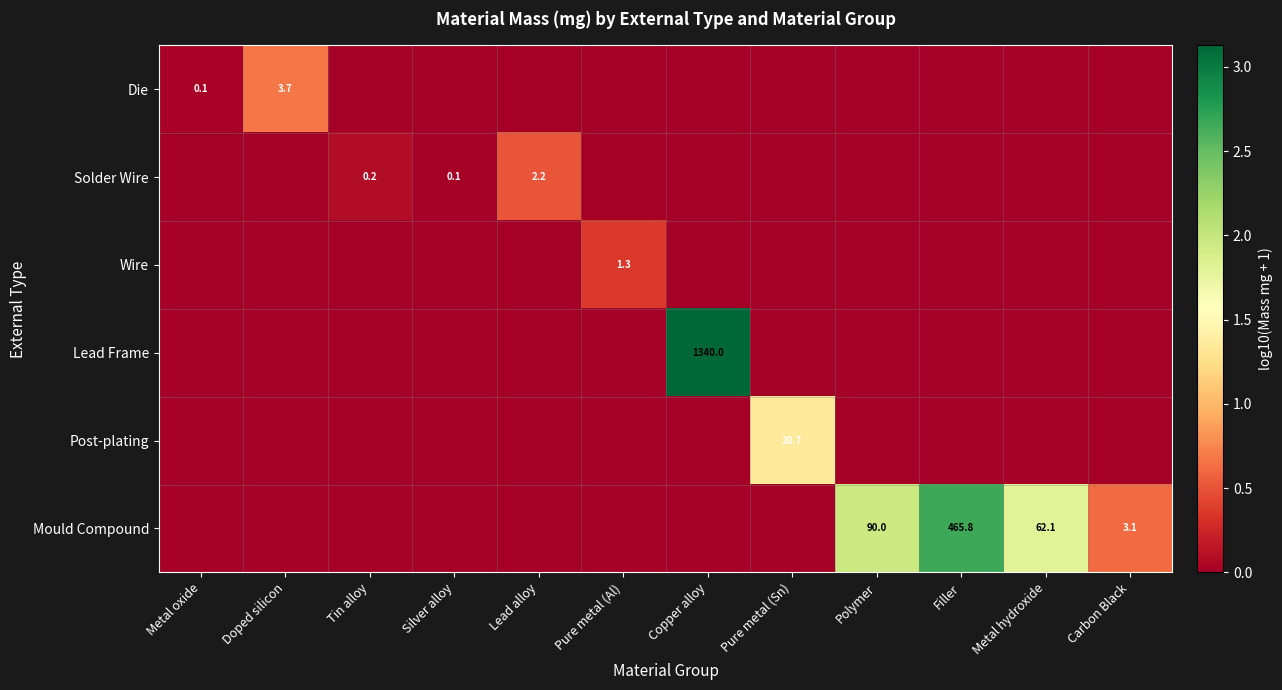

True or false: Mould Compound has a value of 211.5 at Filler.

False